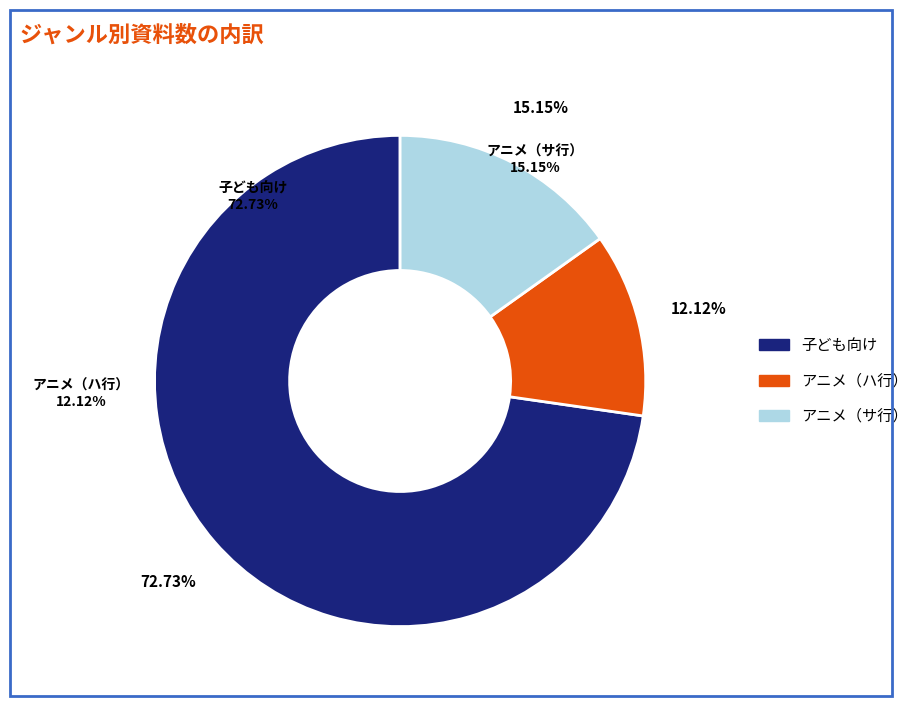

Count the number of slices in the pie.

3